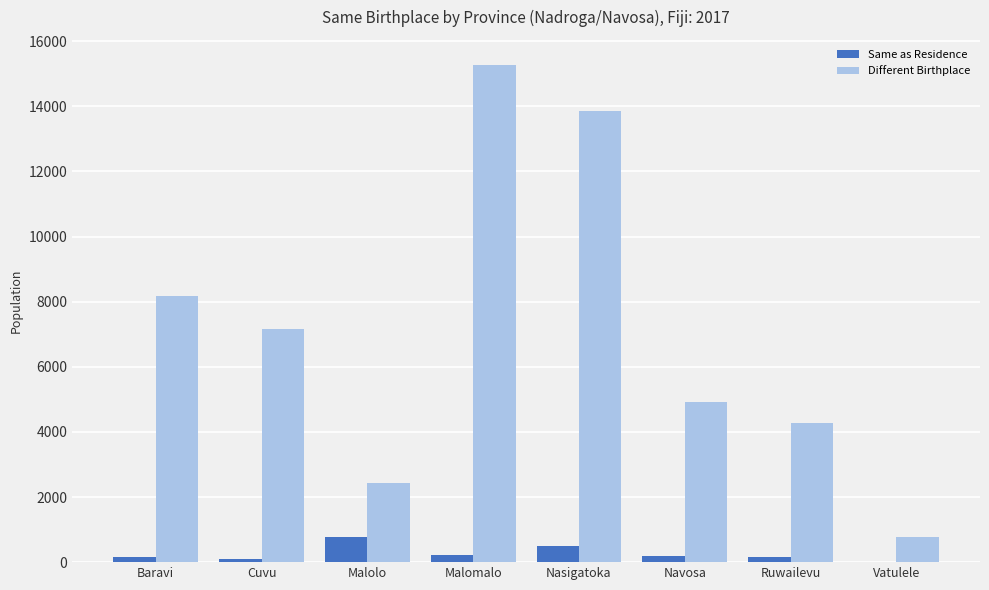

Which series changed the most between Cuvu and Nasigatoka?

Different Birthplace